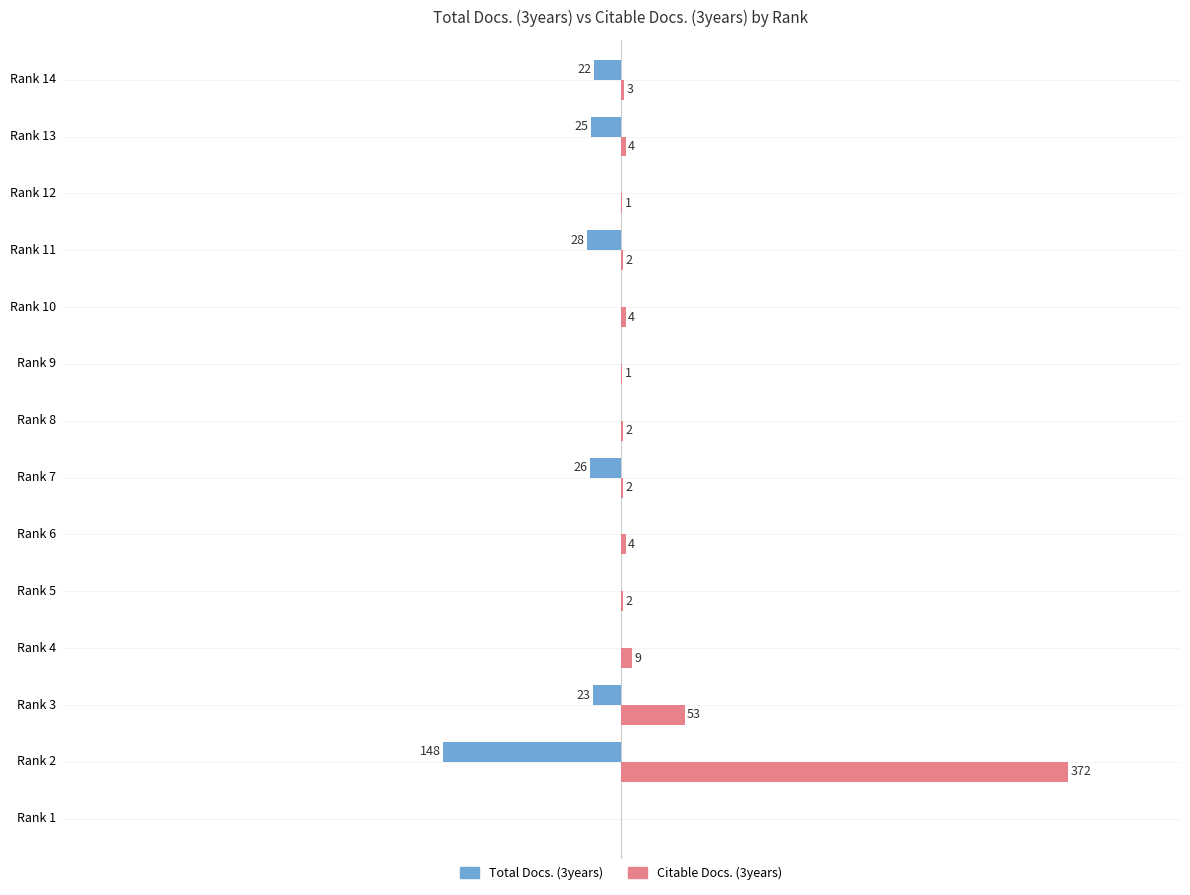

Which label corresponds to the largest value in the chart?

Rank 2